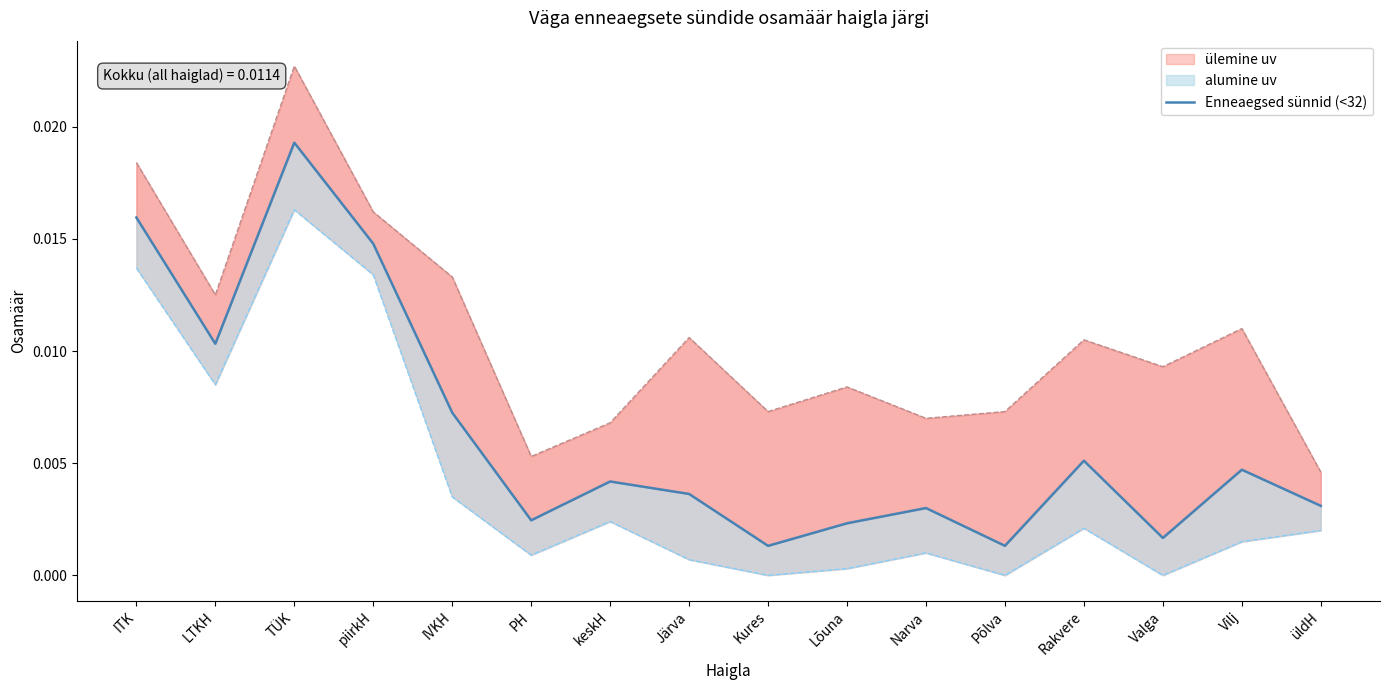

Rank the categories by value from highest to lowest.

TÜK, ITK, piirkH, LTKH, IVKH, Rakvere, Vilj, keskH, Järva, üldH, Narva, PH, Lõuna, Valga, Põlva, Kures